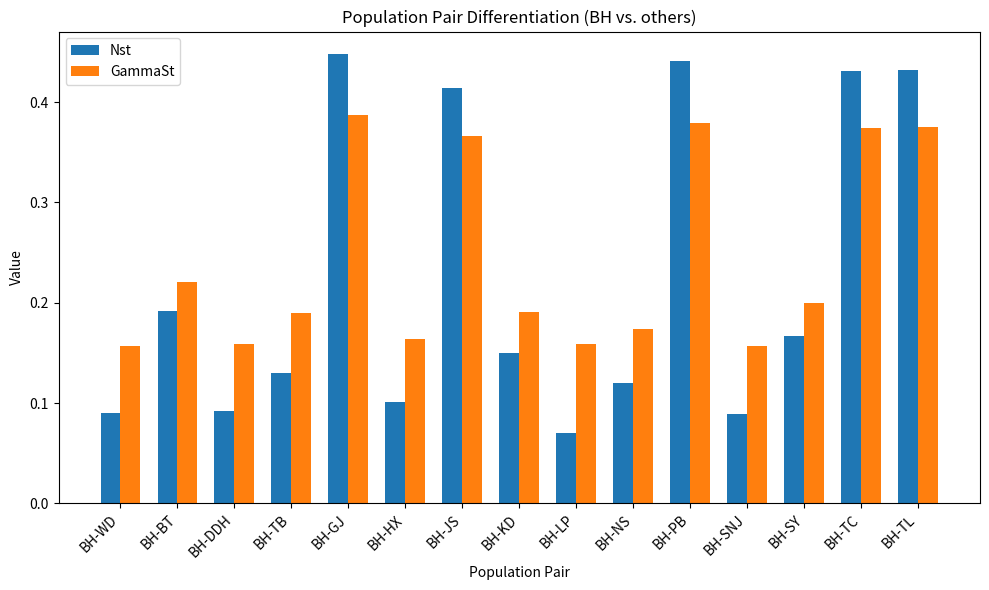

Rank the series at BH-HX from highest to lowest value.

GammaSt, Nst